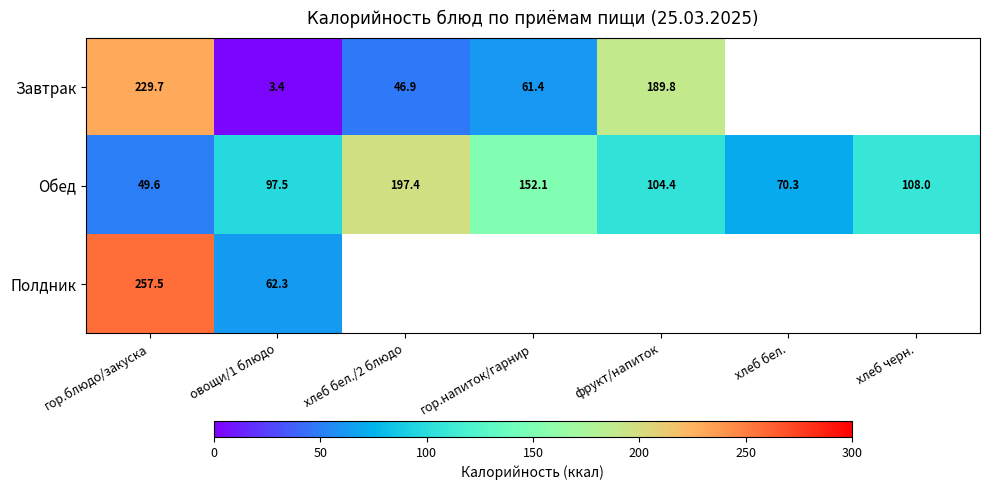

At which label does Обед reach its minimum?

гор.блюдо/закуска